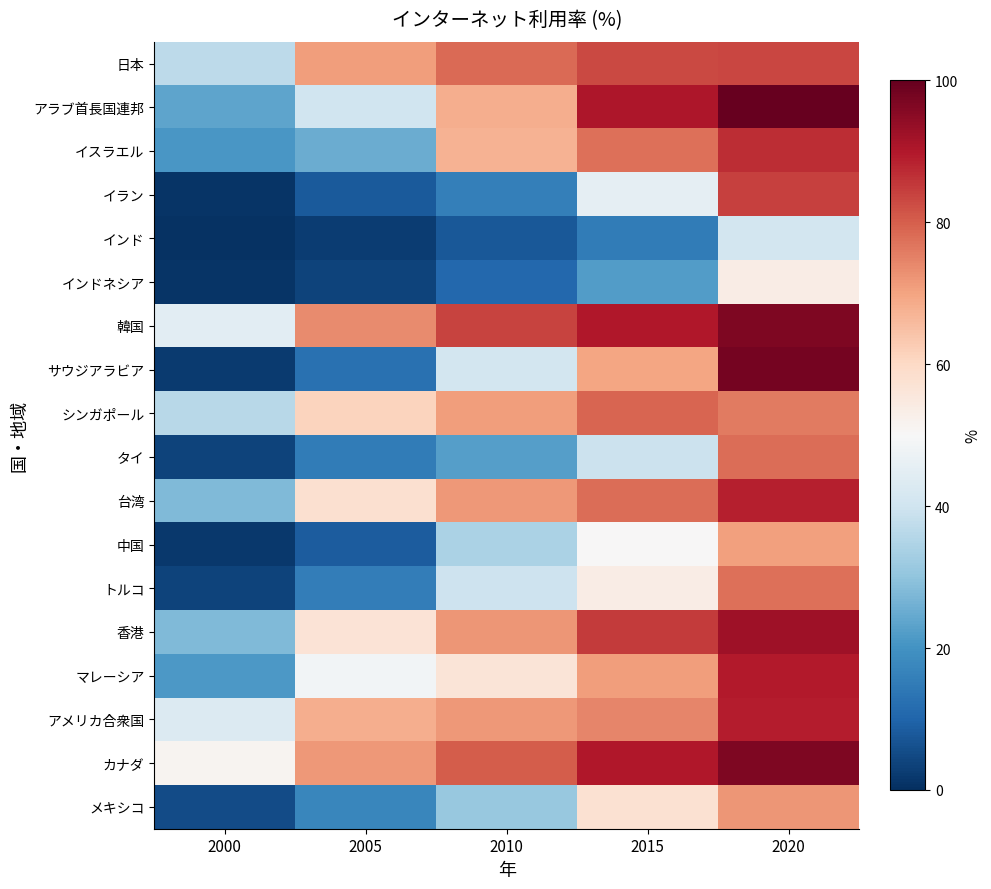

Reading left to right, list all the values displayed in this chart.

日本: 2000=37.1	2005=70.8	2010=78.2	2015=83.0	2020=83.4
アラブ首長国連邦: 2000=23.6	2005=40.0	2010=68.0	2015=90.5	2020=100.0
イスラエル: 2000=20.9	2005=25.2	2010=67.5	2015=77.3	2020=86.8
イラン: 2000=0.9	2005=8.1	2010=15.9	2015=45.3	2020=84.1
インド: 2000=0.5	2005=2.4	2010=7.5	2015=14.9	2020=41.0
インドネシア: 2000=0.9	2005=3.6	2010=10.9	2015=22.1	2020=53.7
韓国: 2000=44.7	2005=73.5	2010=83.7	2015=89.9	2020=96.5
サウジアラビア: 2000=2.2	2005=12.7	2010=41.0	2015=69.6	2020=97.9
シンガポール: 2000=36.0	2005=61.0	2010=71.0	2015=79.0	2020=75.9
タイ: 2000=3.7	2005=15.0	2010=22.4	2015=39.3	2020=77.8
台湾: 2000=28.1	2005=58.0	2010=71.5	2015=78.0	2020=89.0
中国: 2000=1.8	2005=8.5	2010=34.3	2015=50.3	2020=70.6
トルコ: 2000=3.8	2005=15.5	2010=39.8	2015=53.7	2020=77.7
香港: 2000=27.8	2005=56.9	2010=72.0	2015=85.0	2020=92.4
マレーシア: 2000=21.4	2005=48.6	2010=56.3	2015=71.1	2020=89.6
アメリカ合衆国: 2000=43.1	2005=68.0	2010=71.7	2015=74.5	2020=89.4
カナダ: 2000=51.3	2005=71.7	2010=80.3	2015=90.0	2020=96.5
メキシコ: 2000=5.1	2005=17.2	2010=31.1	2015=57.4	2020=72.0